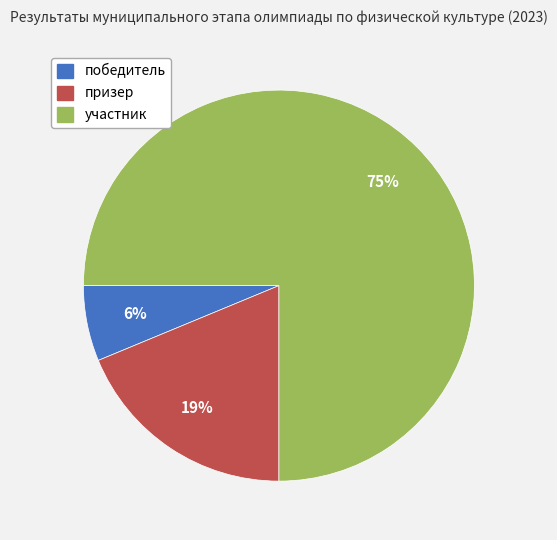

What is the majority slice?

участник